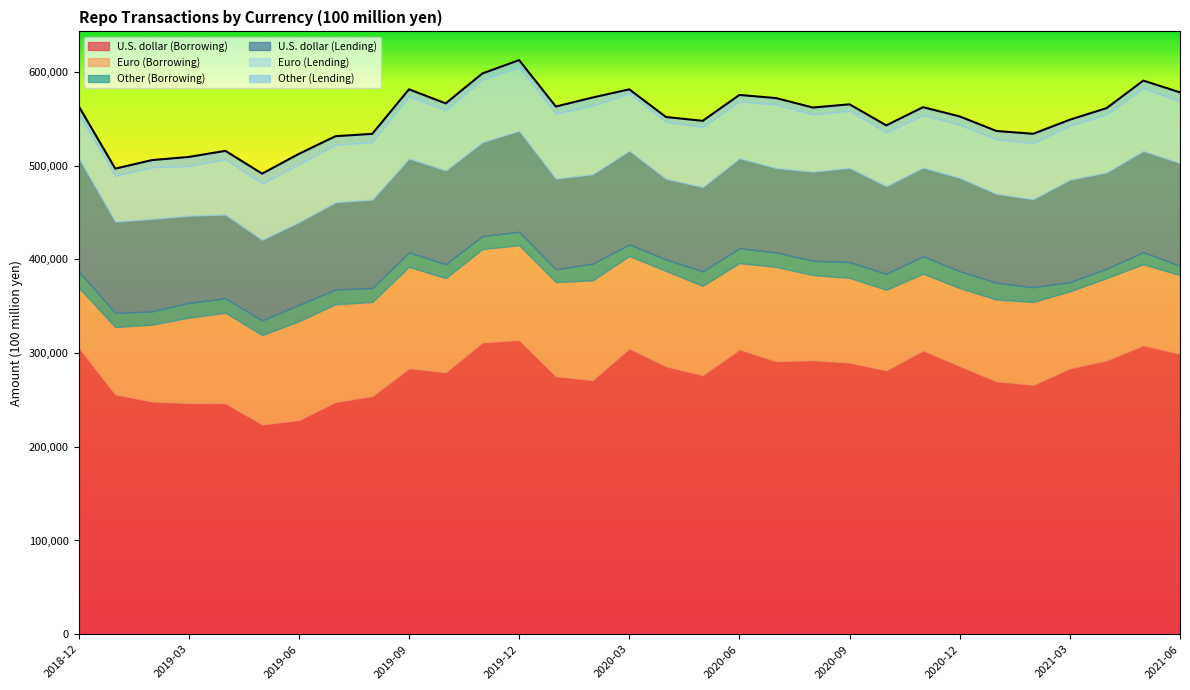

How many interior local peaks does the Euro (Borrowing) series have?

9